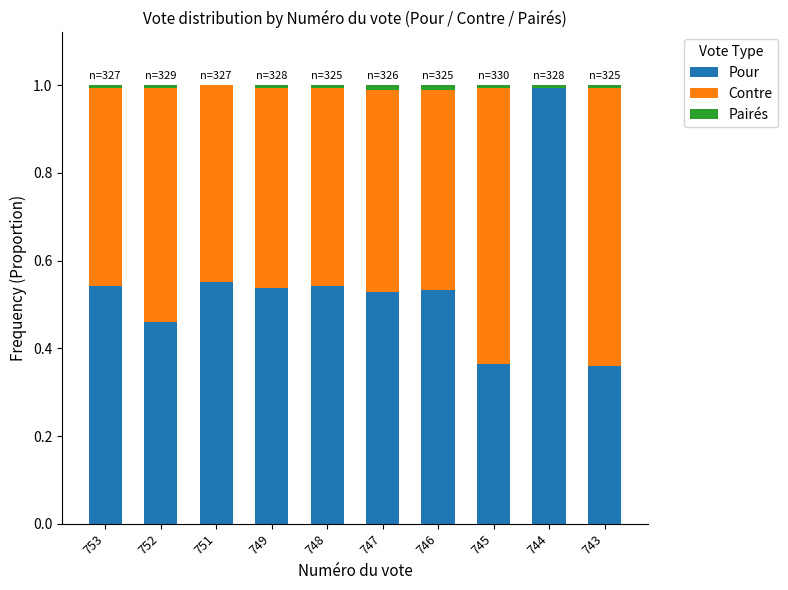

What is the total value across all series at 751?

1.0